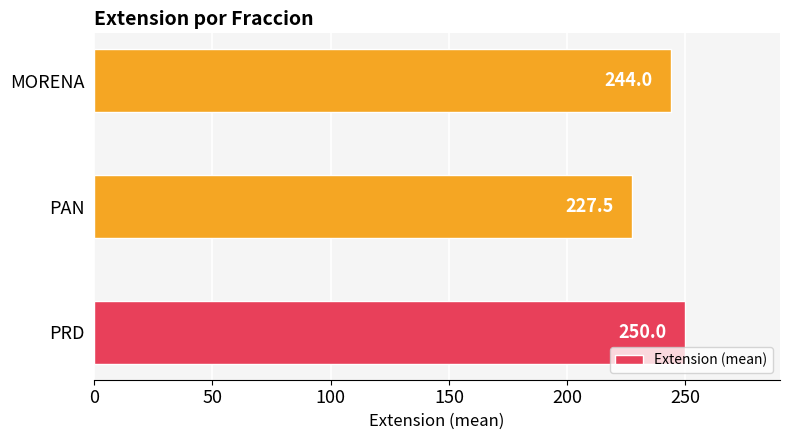

The chart shows a value of 47.7 at PAN. True or false?

False